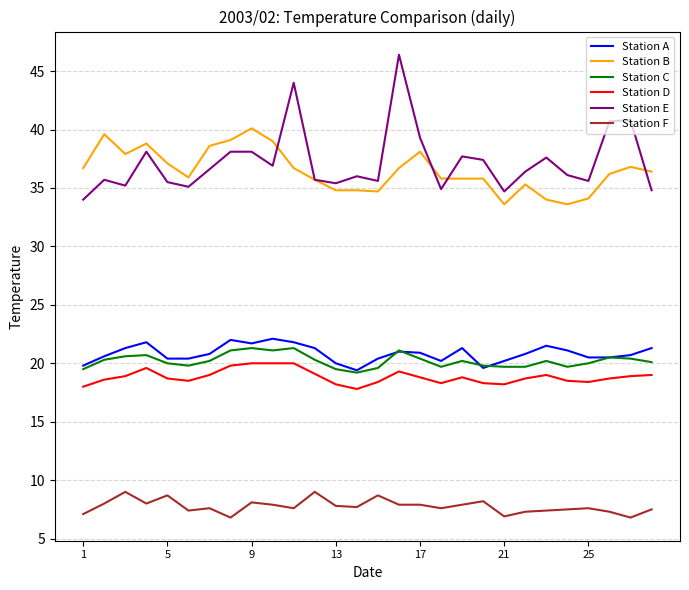

Which series has the largest range (max minus min)?

Station E